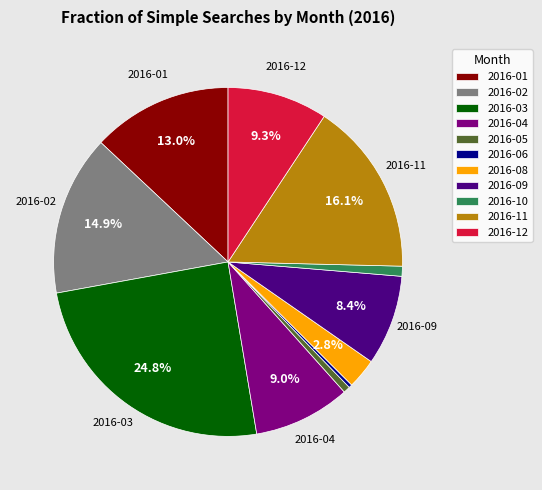

What percentage do 2016-11 and 2016-04 together represent?

25.1%